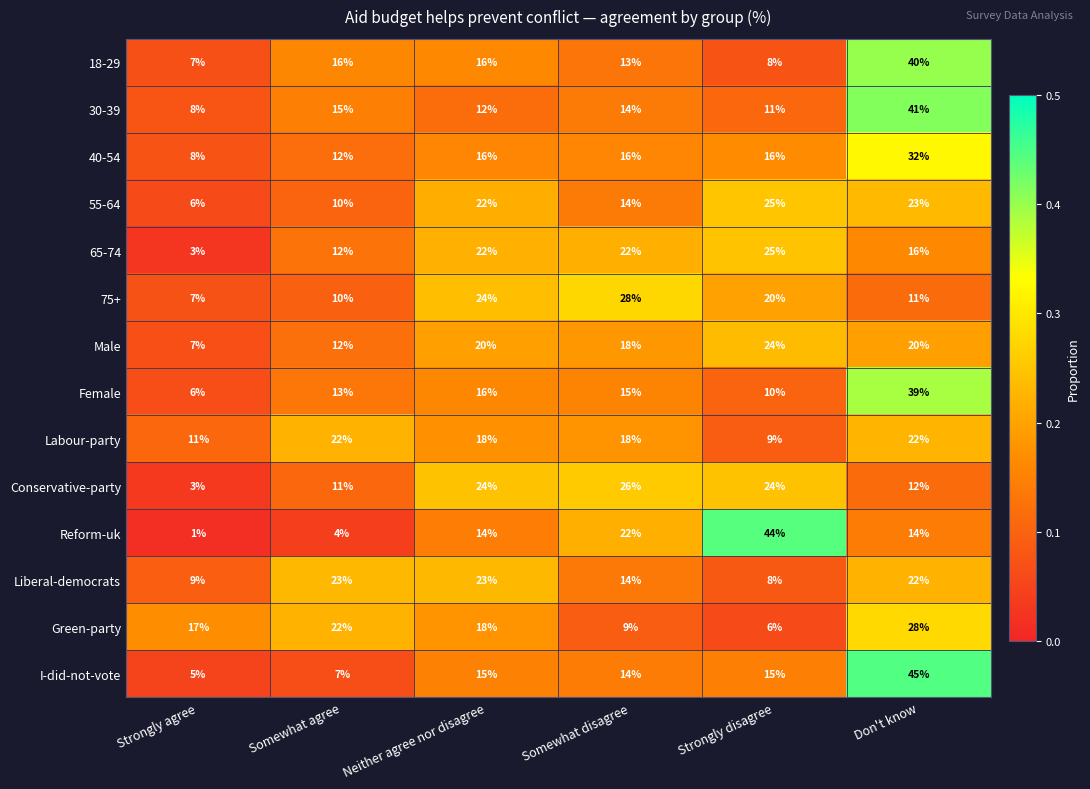

Which label corresponds to the smallest value in the chart?

Strongly agree